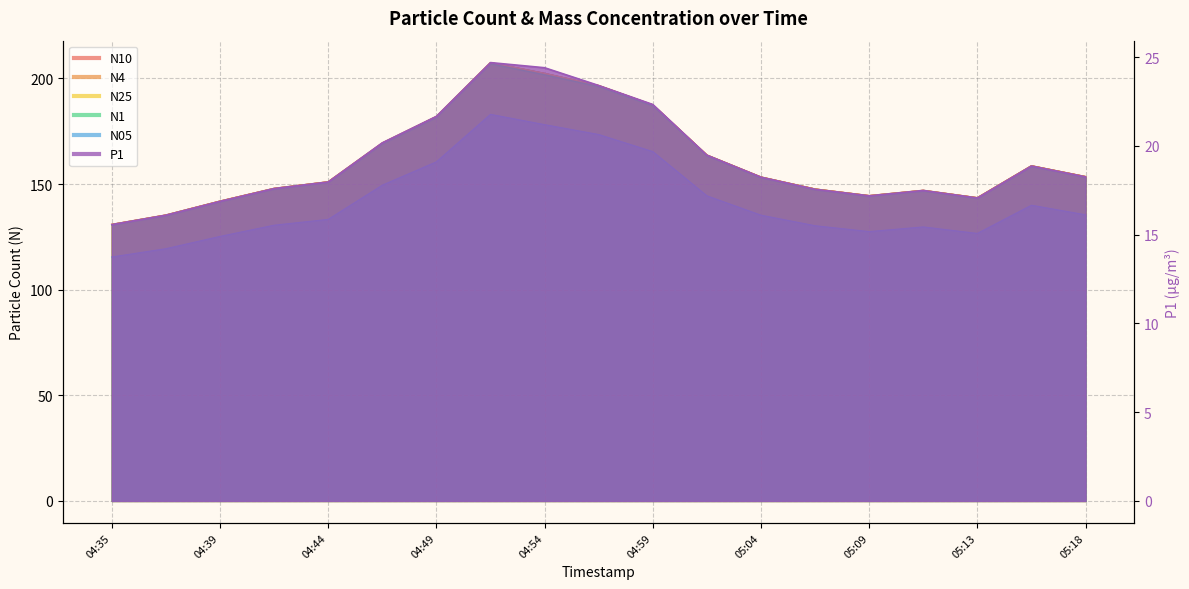

What value does the N25 series have at 04:47?

169.4